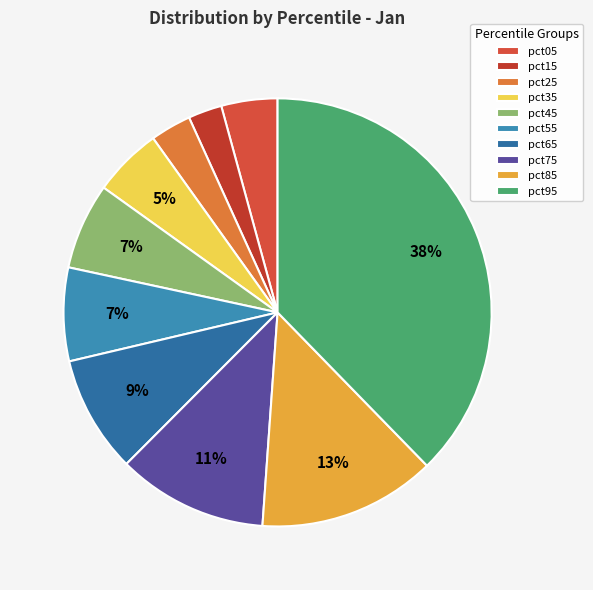

Is it true that pct95 is 38% of the pie?

True